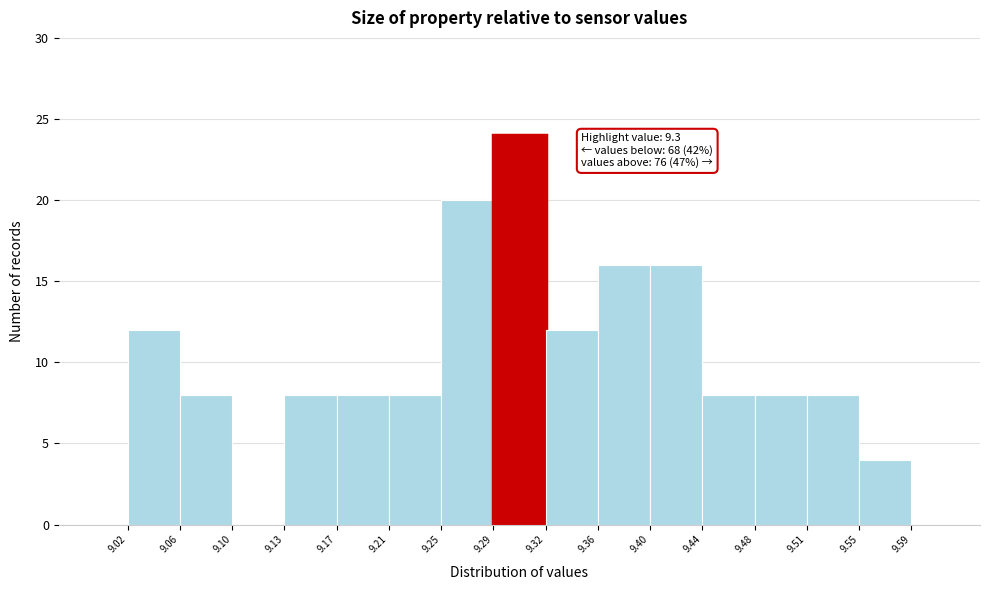

Which range on the x-axis has the tallest bar?

9.29 to 9.32